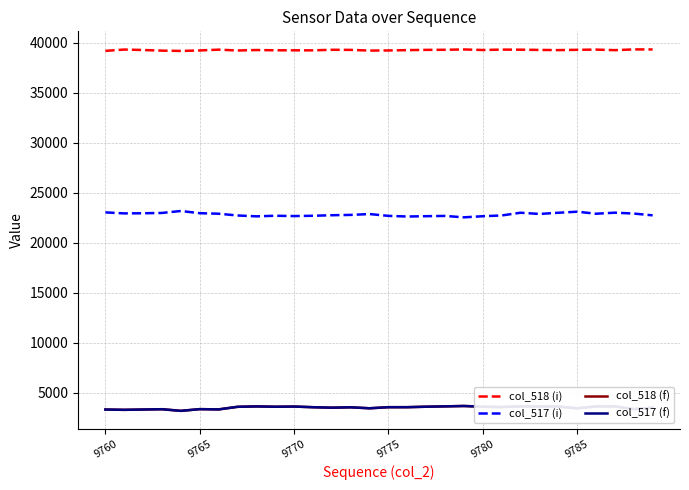

Which series has the largest total across all categories?

col_518 (i)